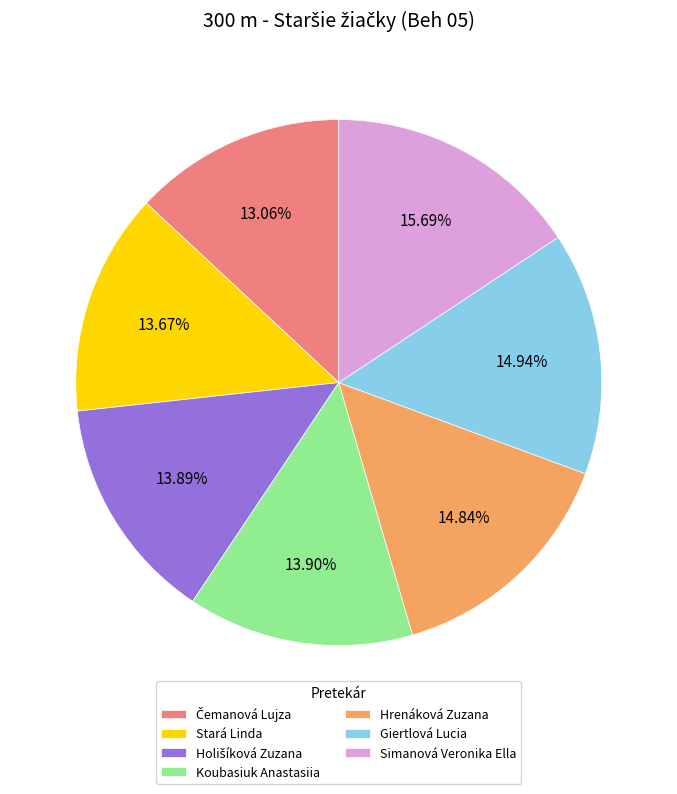

What is the largest slice in the pie chart?

Simanová Veronika Ella